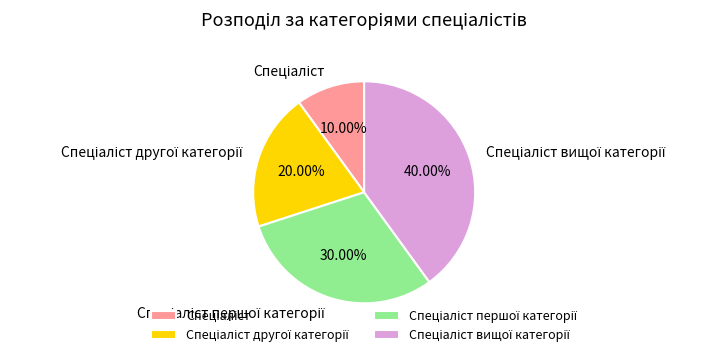

Is there a majority slice in this chart?

No